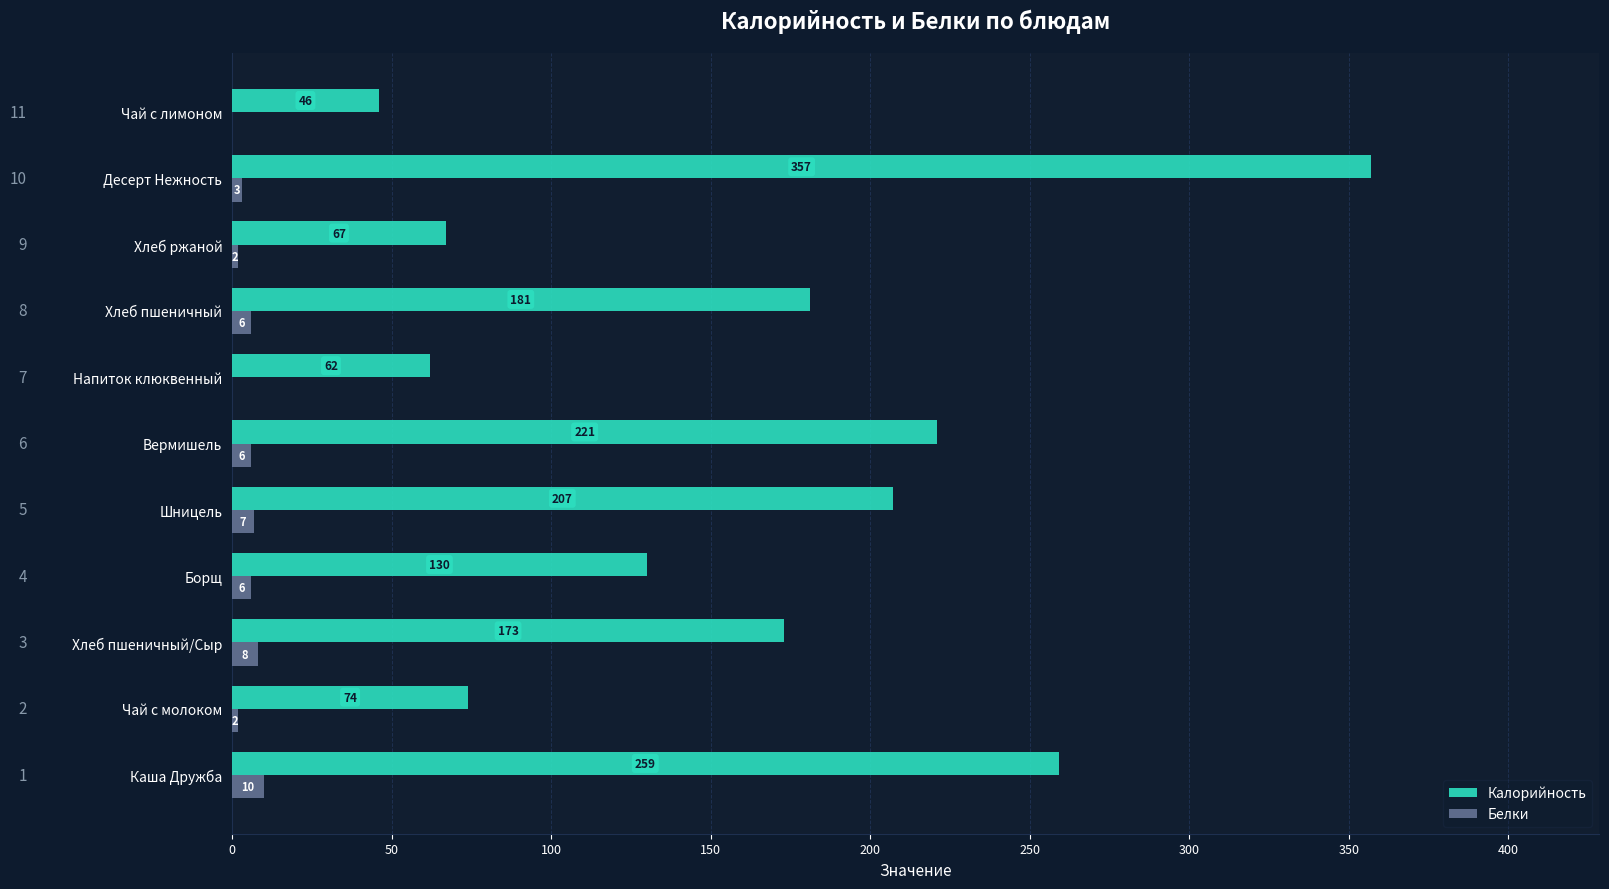

What is the sum of the Калорийность values at Десерт Нежность and Шницель?

564